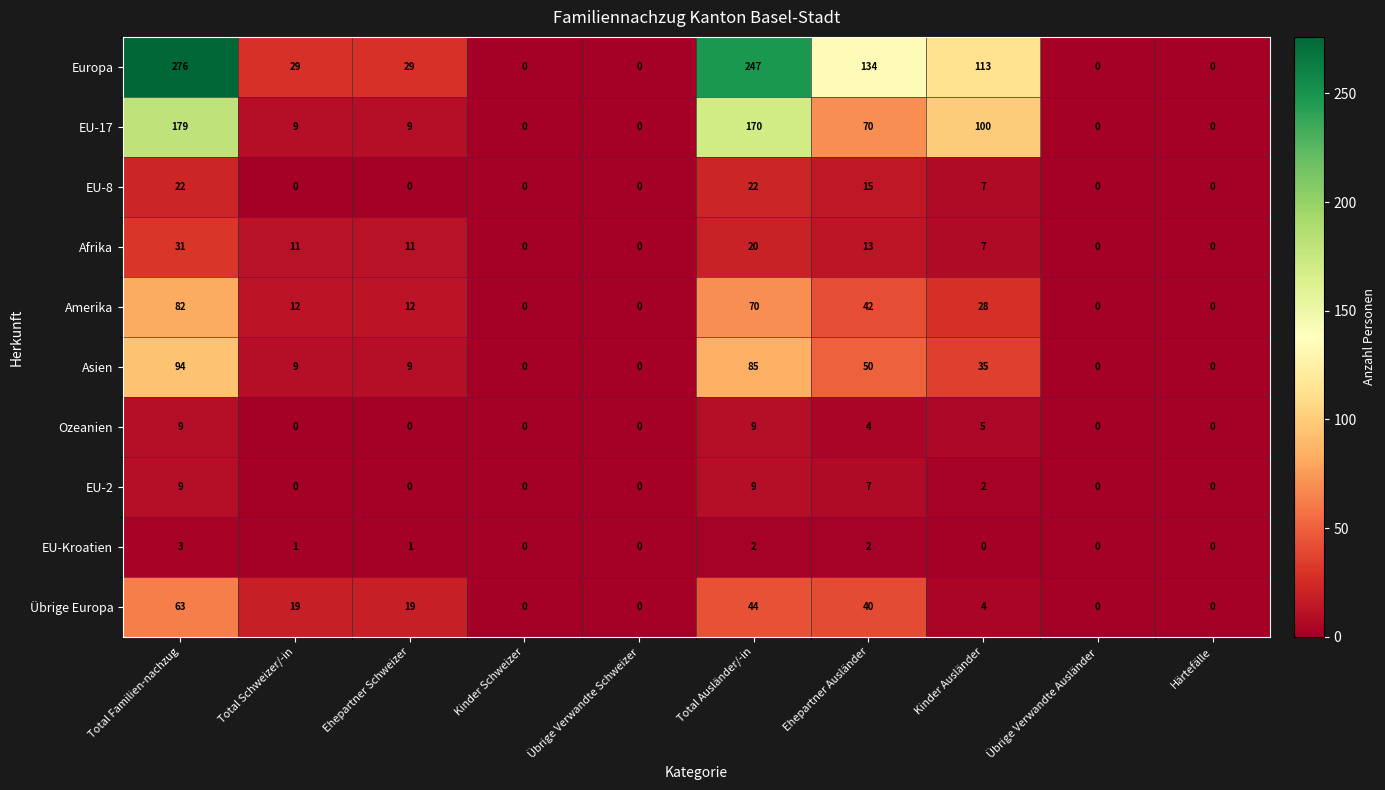

Rank the series at Ehepartner Ausländer from highest to lowest value.

Europa, EU-17, Asien, Amerika, Übrige Europa, EU-8, Afrika, EU-2, Ozeanien, EU-Kroatien